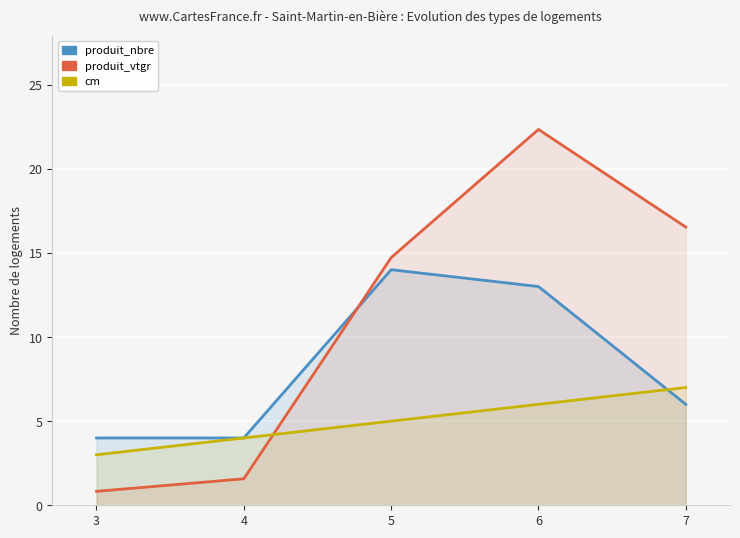

Does the chart display data point markers on the line(s)?

No